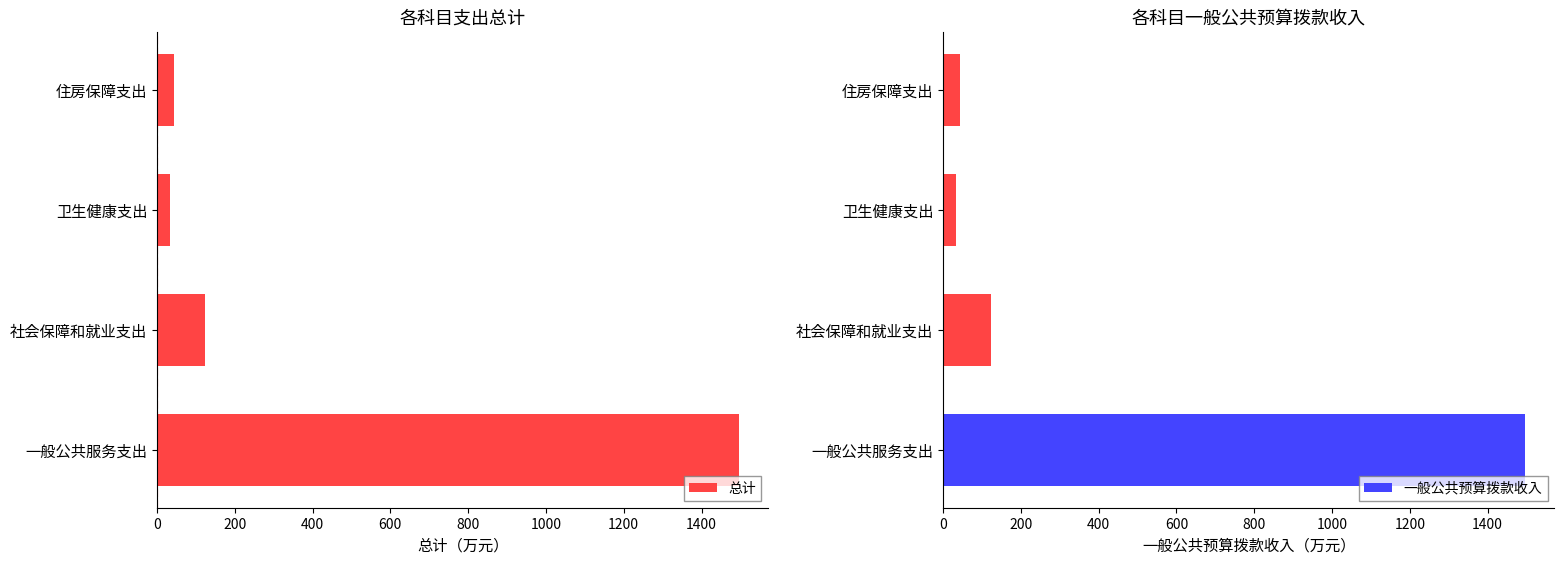

How many bars are there in total?

8